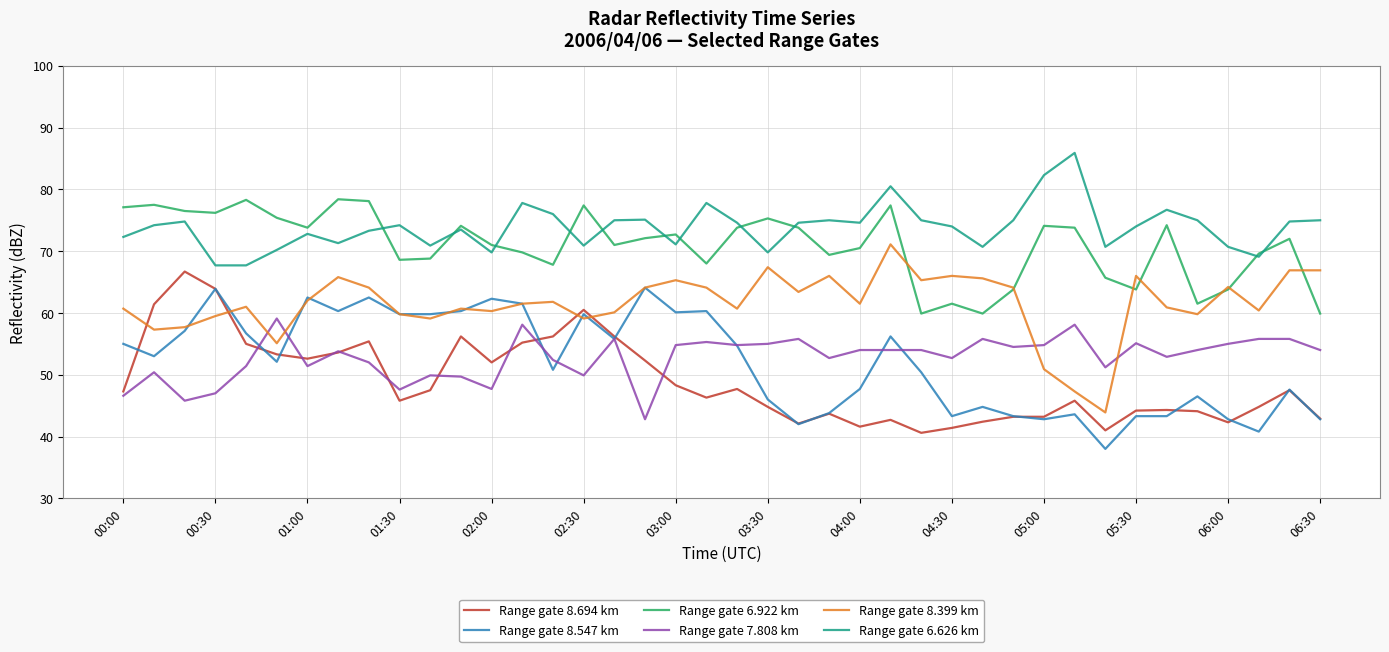

Which series has the largest total across all categories?

Range gate 6.626 km